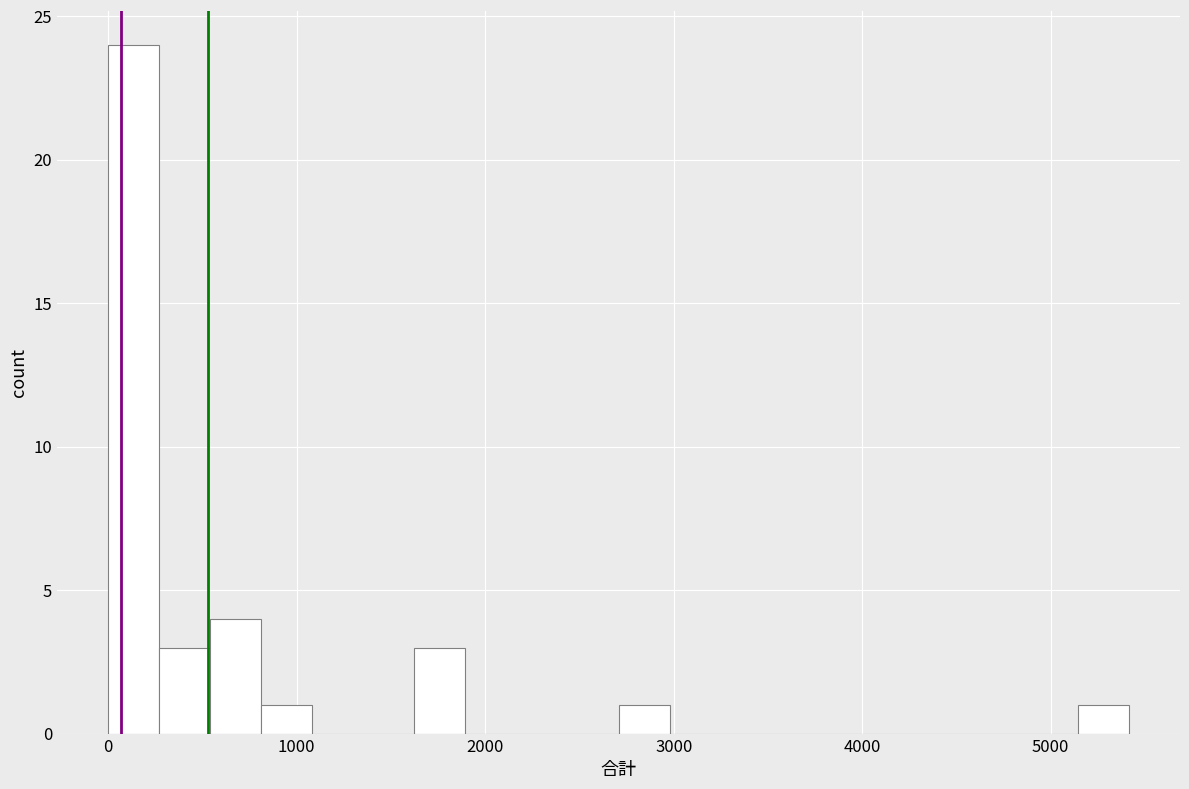

Read against the x-axis, roughly where is the centre of the tallest bar?

100